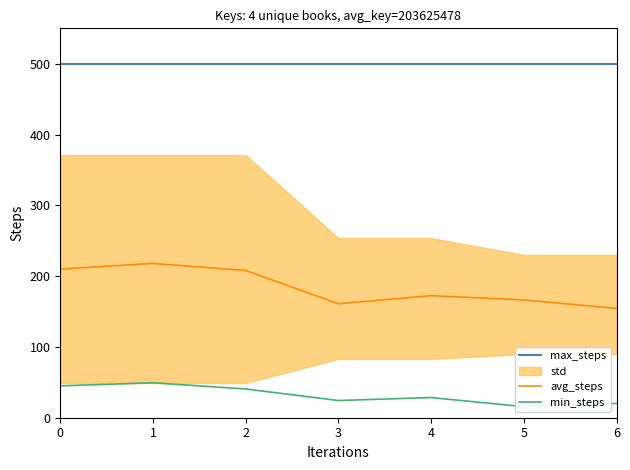

At how many categories does at least one series exceed 130?

7